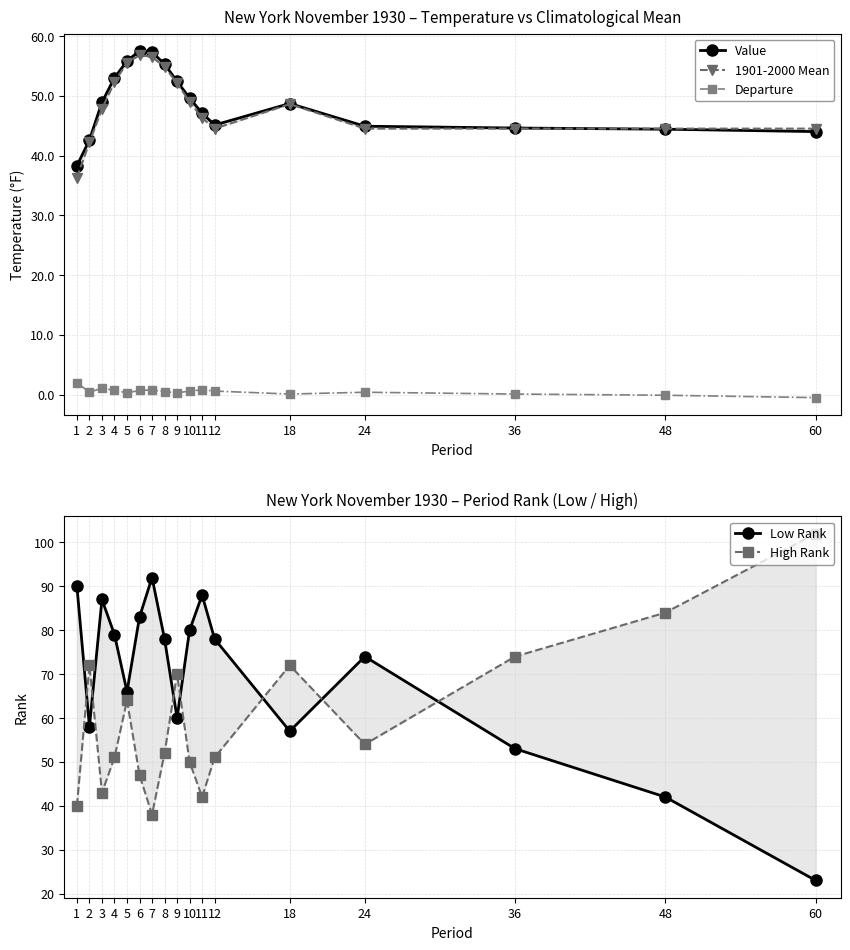

Reading left to right, extract all data points from this chart.

Value: 1=38.3	2=42.6	3=48.9	4=53.0	5=55.8	6=57.5	7=57.3	8=55.3	9=52.4	10=49.6	11=47.1	12=45.1	18=48.7	24=44.9	36=44.6	48=44.4	60=44.0
1901-2000 Mean: 1=36.3	2=42.2	3=47.8	4=52.3	5=55.5	6=56.8	7=56.5	8=54.8	9=52.1	10=49.0	11=46.3	12=44.5	18=48.6	24=44.5	36=44.5	48=44.5	60=44.5
Departure: 1=2.0	2=0.4	3=1.1	4=0.7	5=0.3	6=0.7	7=0.8	8=0.5	9=0.3	10=0.6	11=0.8	12=0.6	18=0.1	24=0.4	36=0.1	48=-0.1	60=-0.5
Low Rank: 1=90.0	2=58.0	3=87.0	4=79.0	5=66.0	6=83.0	7=92.0	8=78.0	9=60.0	10=80.0	11=88.0	12=78.0	18=57.0	24=74.0	36=53.0	48=42.0	60=23.0
High Rank: 1=40.0	2=72.0	3=43.0	4=51.0	5=64.0	6=47.0	7=38.0	8=52.0	9=70.0	10=50.0	11=42.0	12=51.0	18=72.0	24=54.0	36=74.0	48=84.0	60=102.0